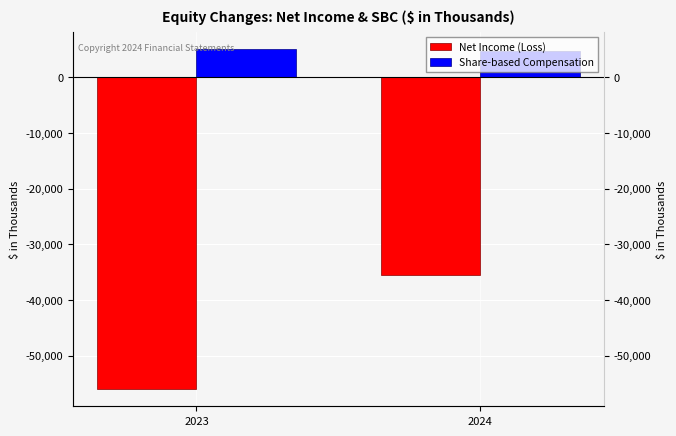

How many groups of bars are there?

2